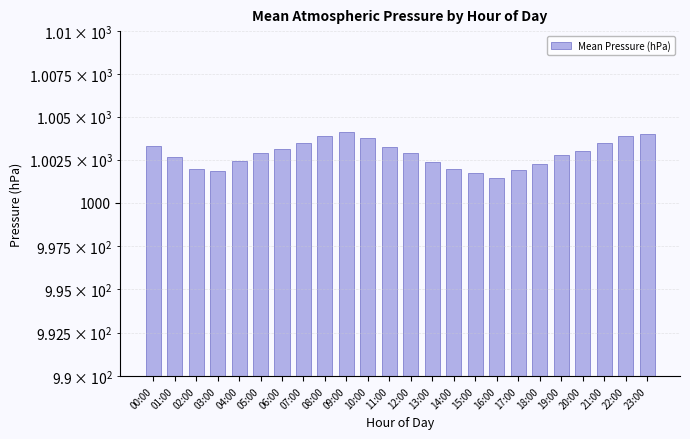

What is the label of the 10th bar from the right?

14:00